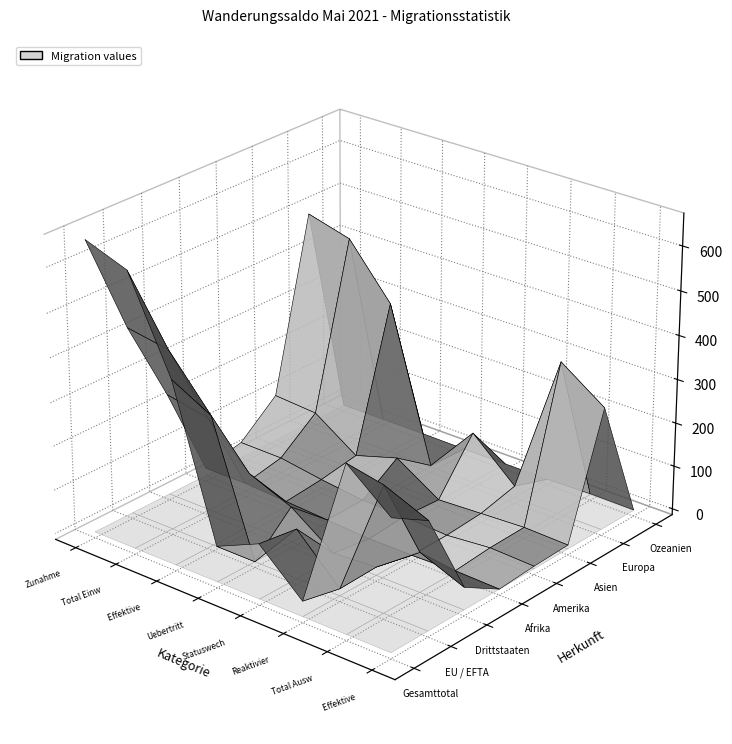

At 1, list the series in order from largest to smallest.

Gesamttotal, Europa, EU / EFTA, Drittstaaten, Asien, Amerika, Afrika, Ozeanien